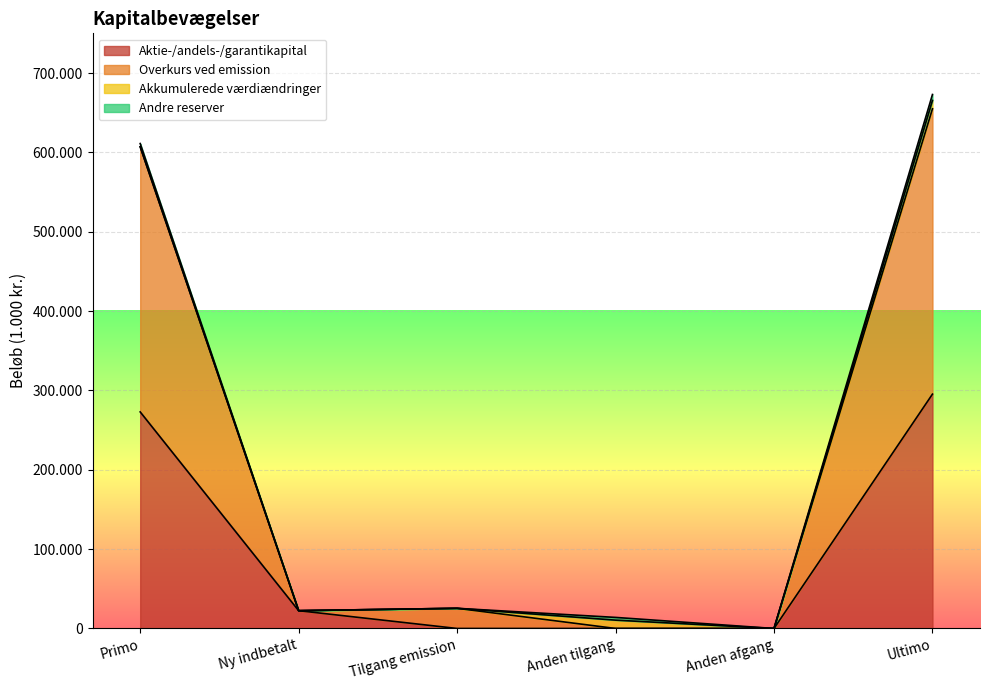

What is the value of the Overkurs ved emission point at the 1st from the left?

607078